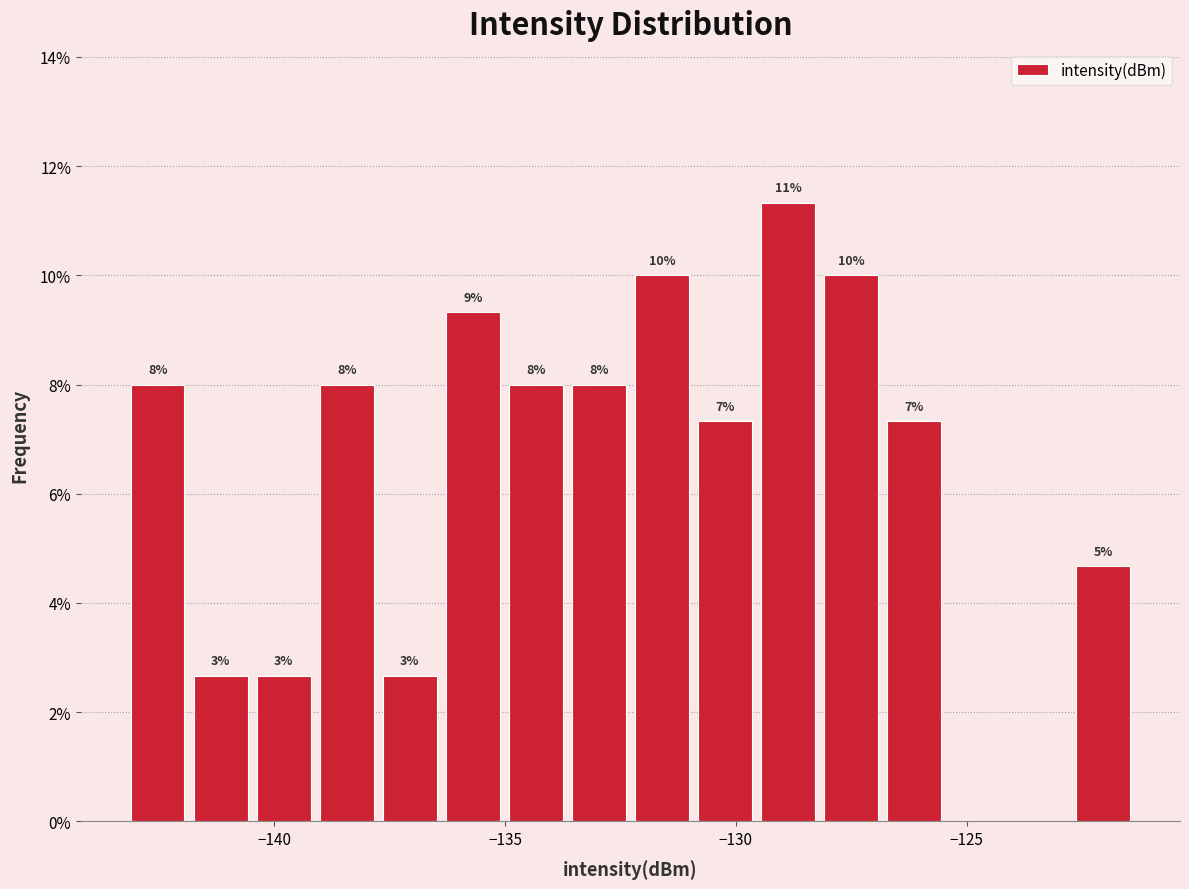

Around what value on the x-axis is the tallest bar? Give the approximate position of its centre, as read against the axis.

-129.0